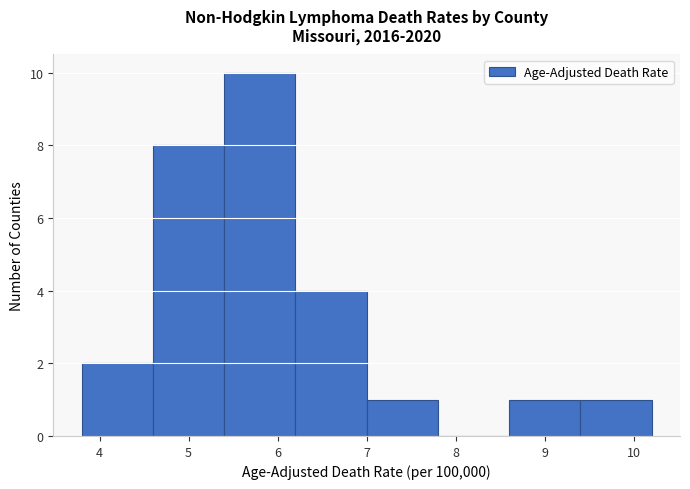

What is the height of the bar covering 4.6 to 5.4 on the x-axis? The values are not printed on the chart, so give them approximately, as read against the axis.

8